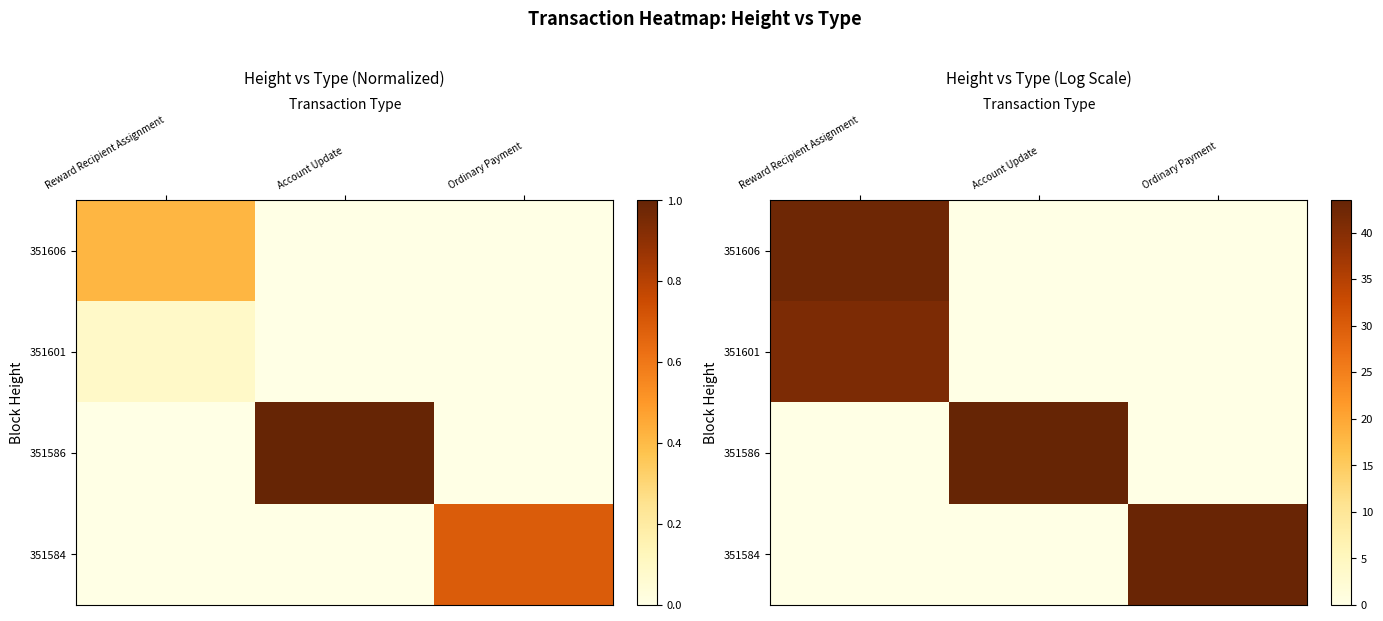

How many distinct data groups are displayed?

4